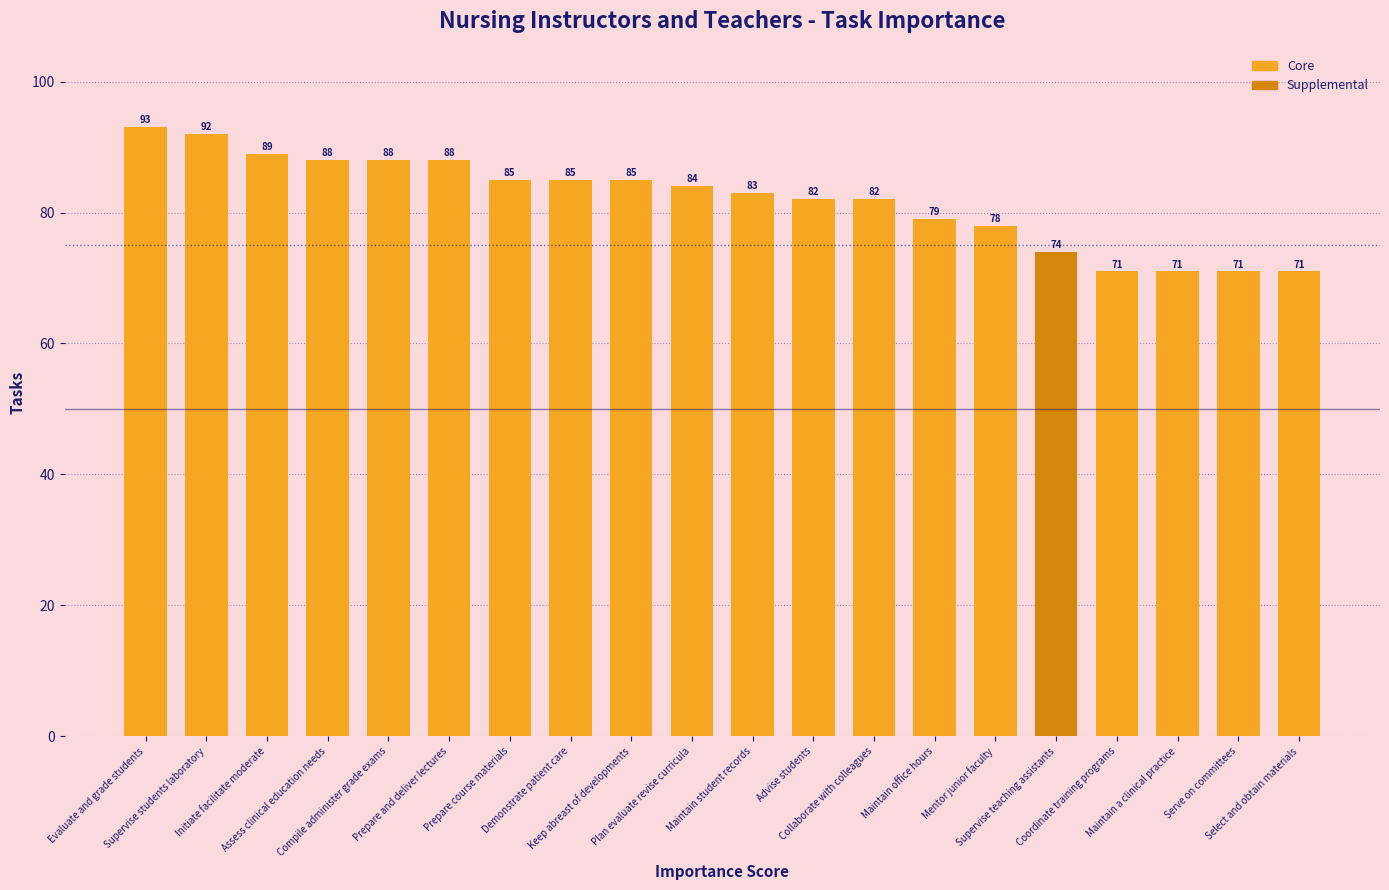

Which category has the highest value across all series?

Evaluate and grade students